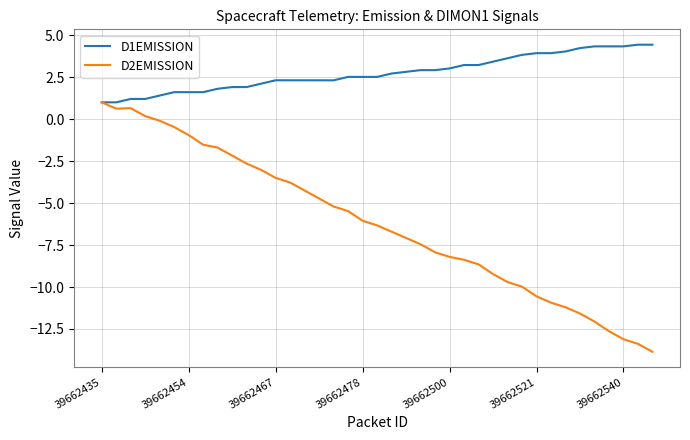

How many values in D2EMISSION are above zero?

4